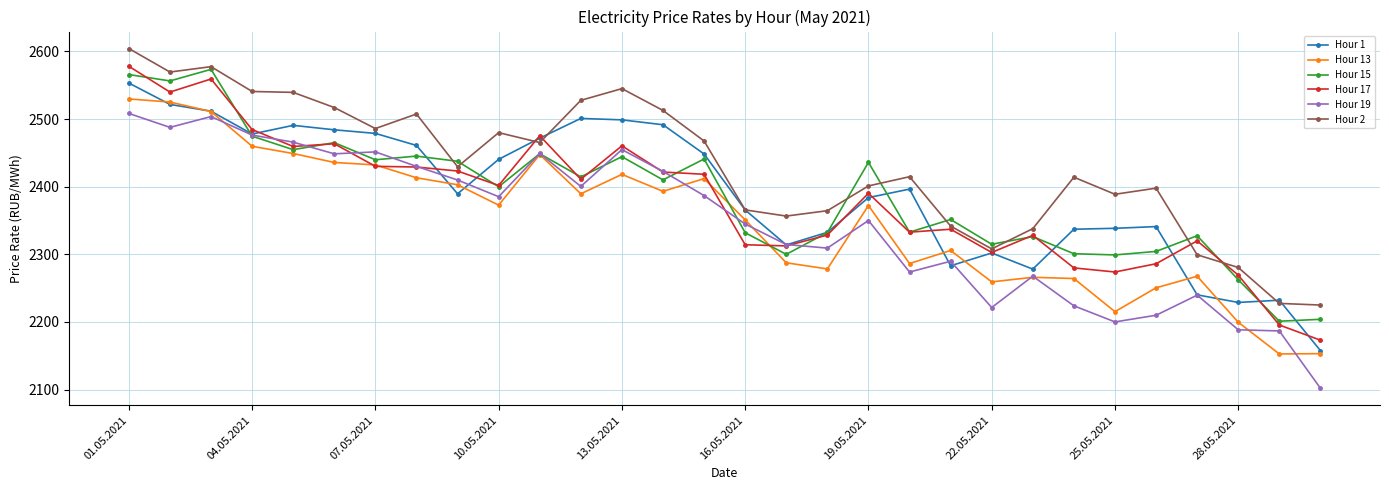

True or false: Hour 1 has more than 1 points higher than both neighbors.

True